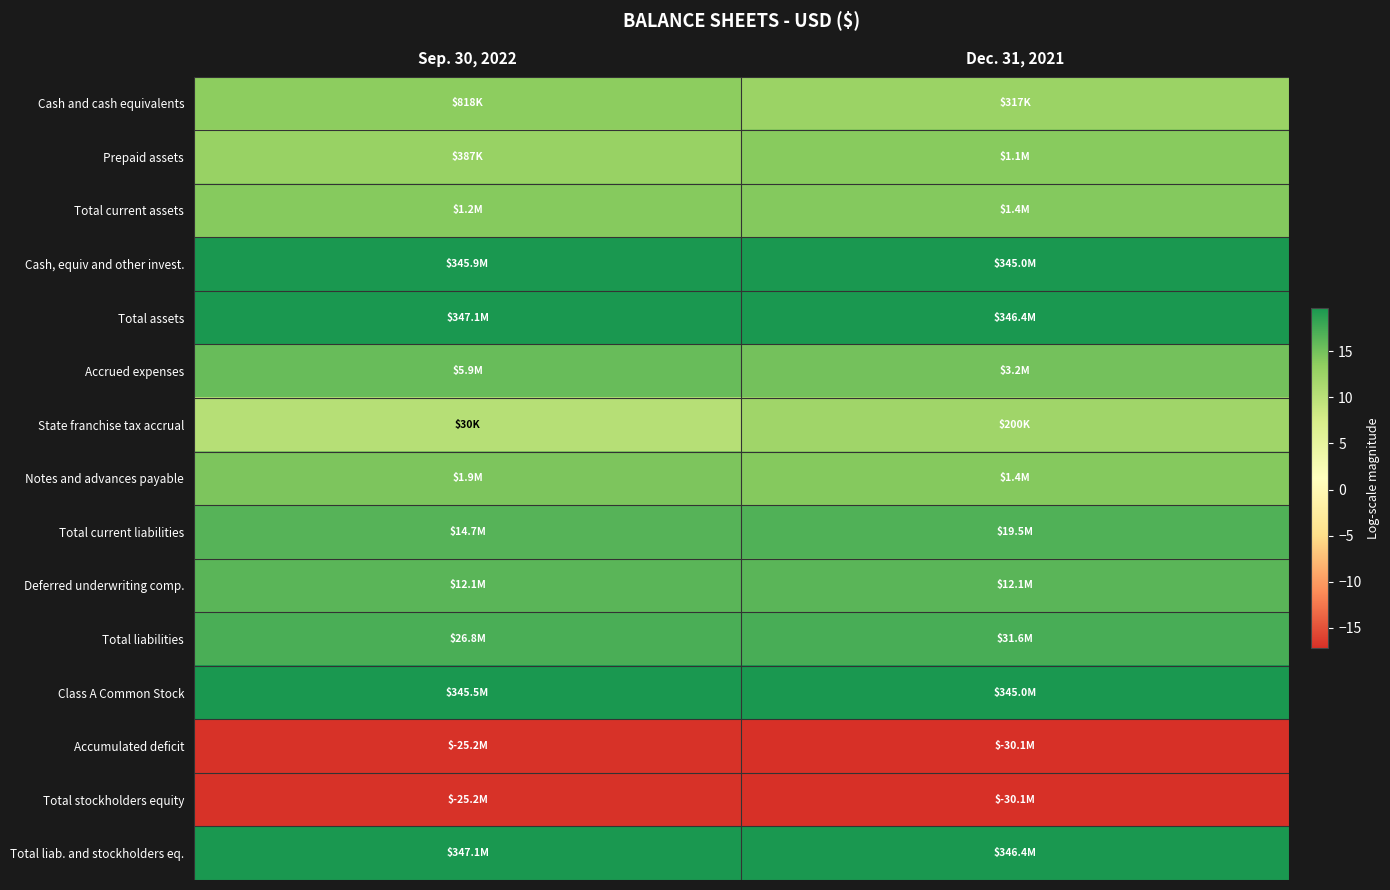

Which category has the highest value across all series?

Sep. 30, 2022